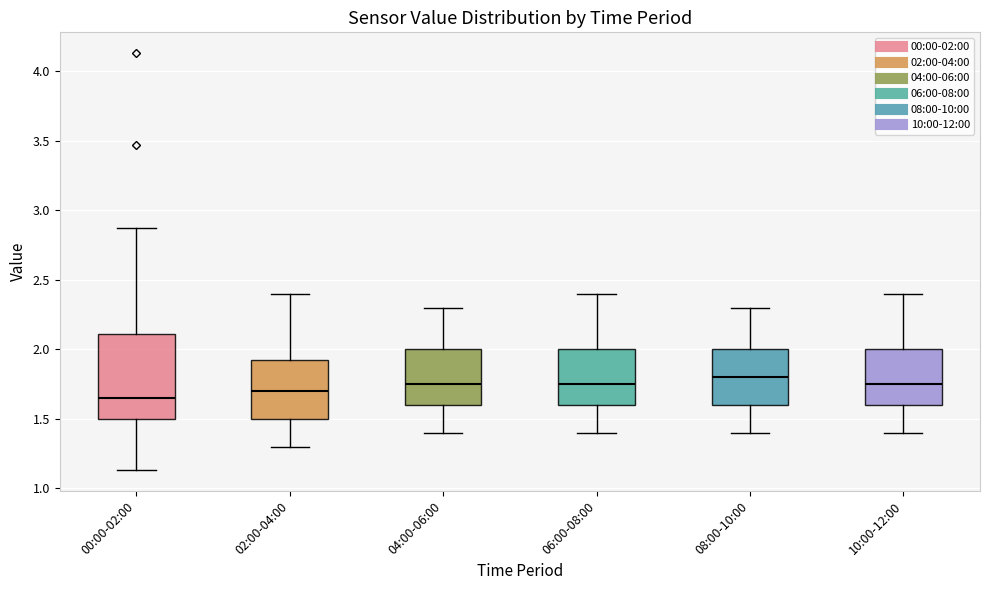

Which box's median line is the highest?

08:00-10:00